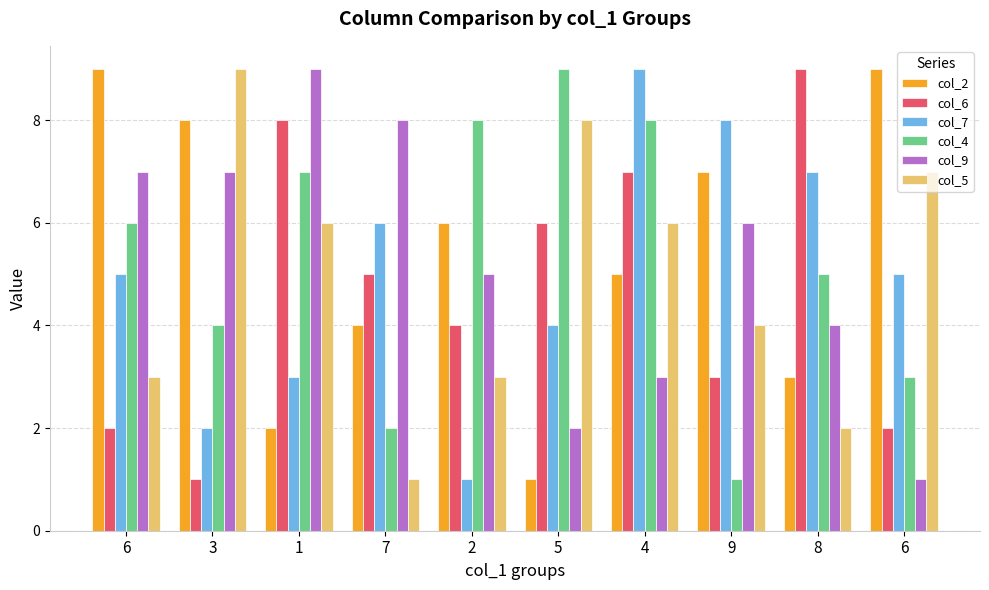

How many groups of bars are there?

10